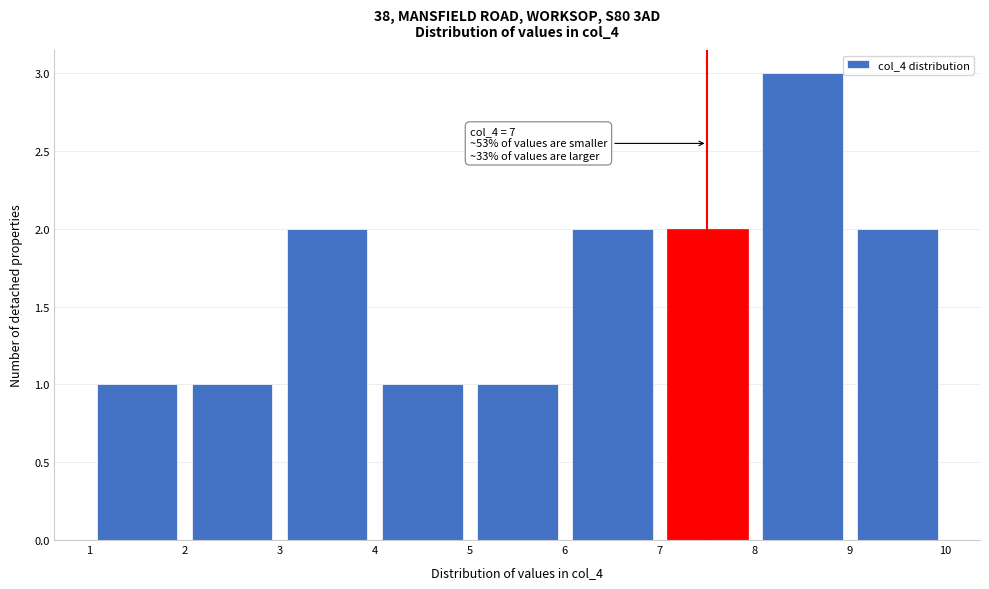

Over which range of the x-axis is the bar tallest?

8 to 9